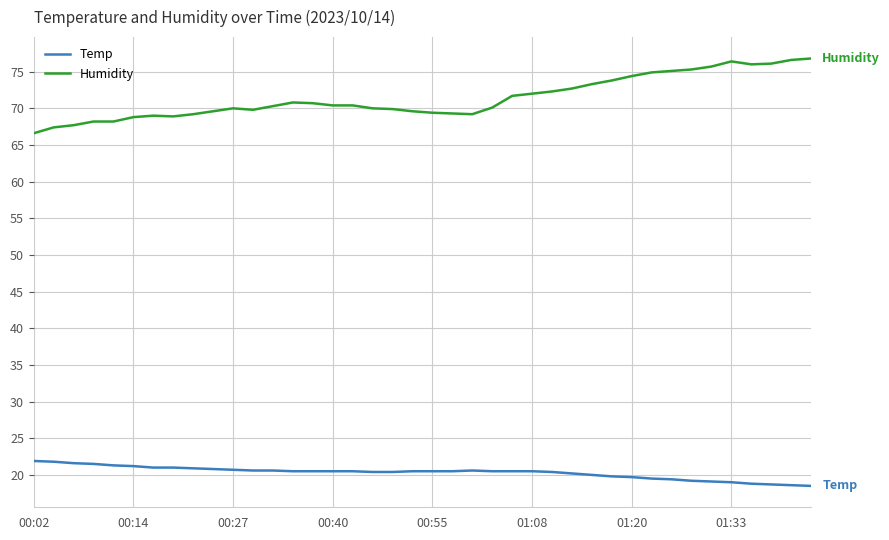

What is the difference between the maximum and minimum values in the Temp series?

3.4